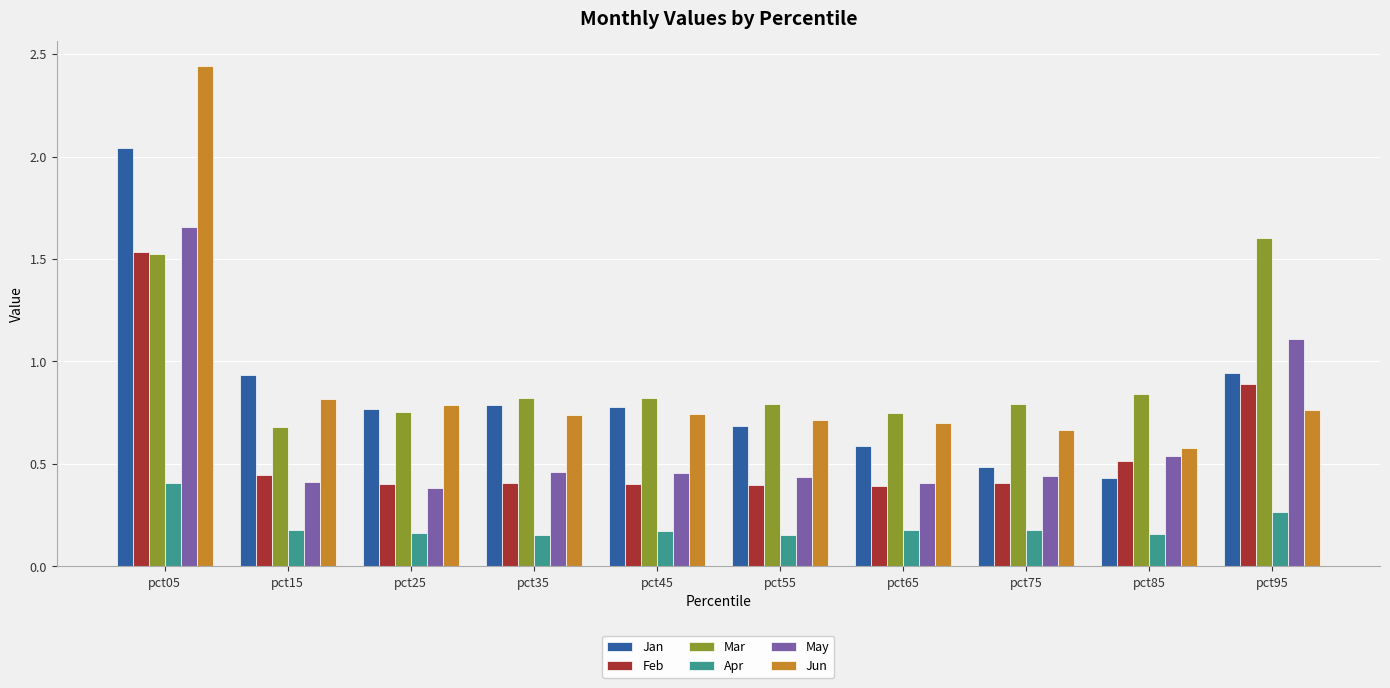

The Feb series shows 0.4 at pct25. True or false?

True